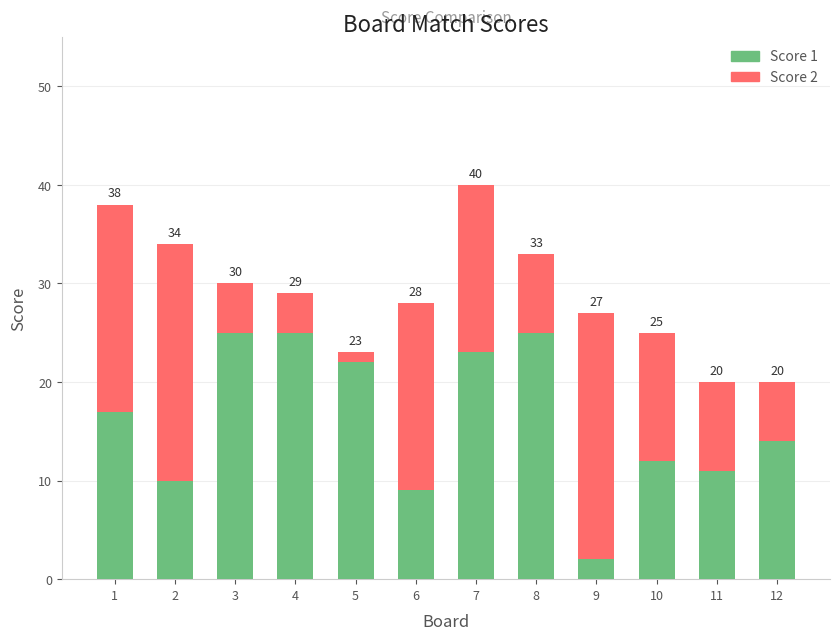

List the series in order of their overall mean, lowest first.

Score 2, Score 1